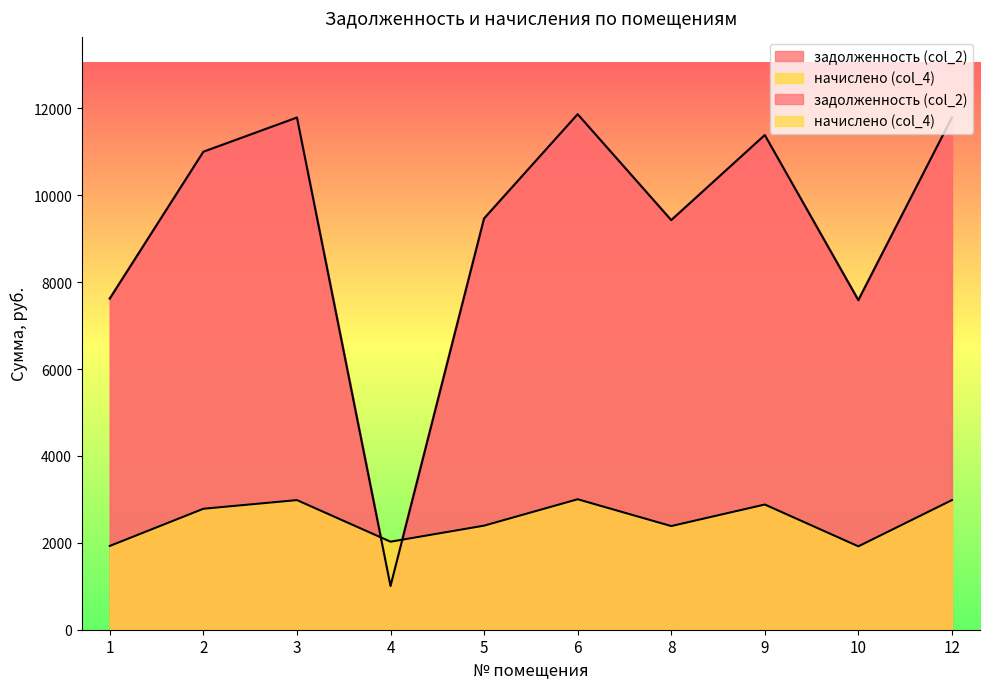

True or false: начислено (col_4) has more than 2 interior local peaks.

True